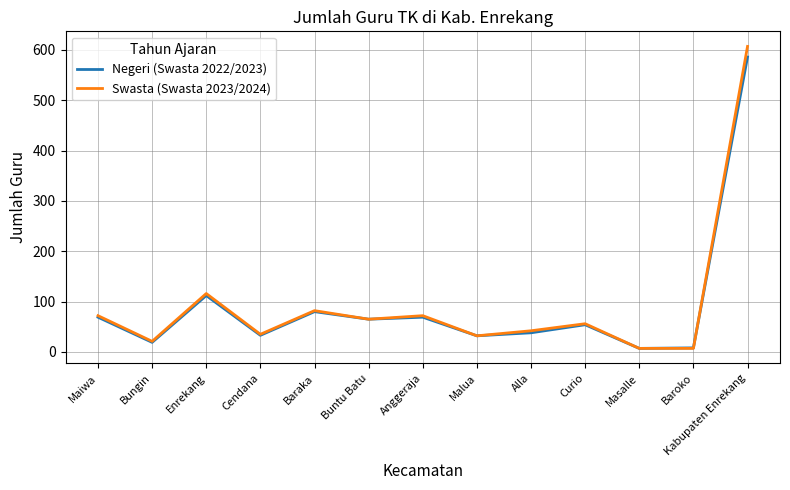

Which series has the largest range (max minus min)?

Swasta (Swasta 2023/2024)